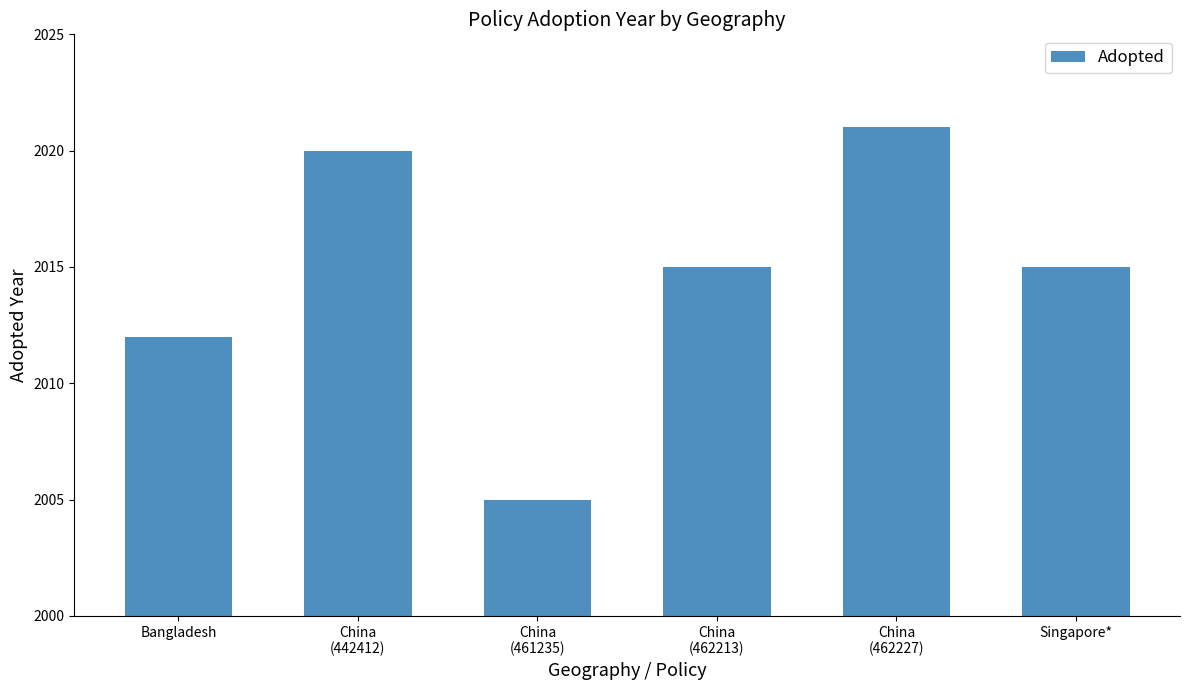

What is the ratio of the value at China
(461235) to the value at China
(442412)?

1.0